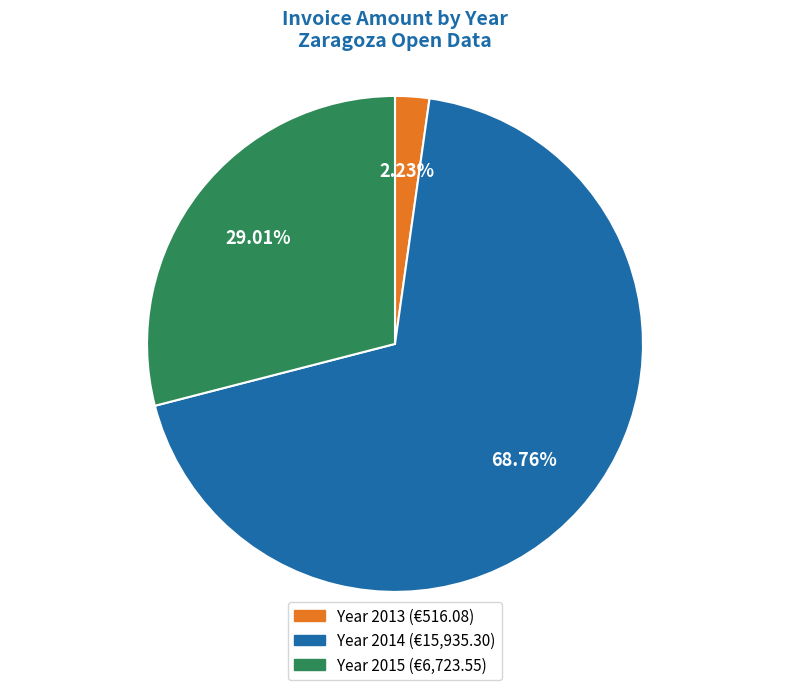

Is there any slice that represents more than half of the pie?

Yes